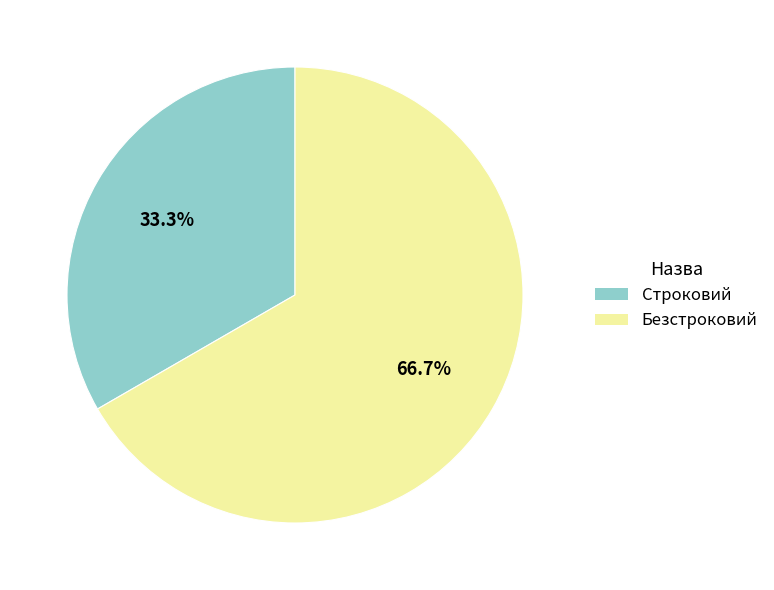

How many segments does this pie chart have?

2